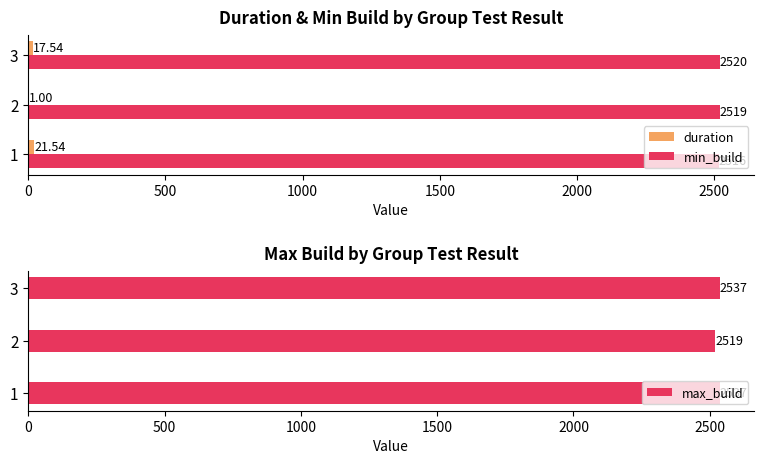

What is the lowest value of the max_build series?

2519